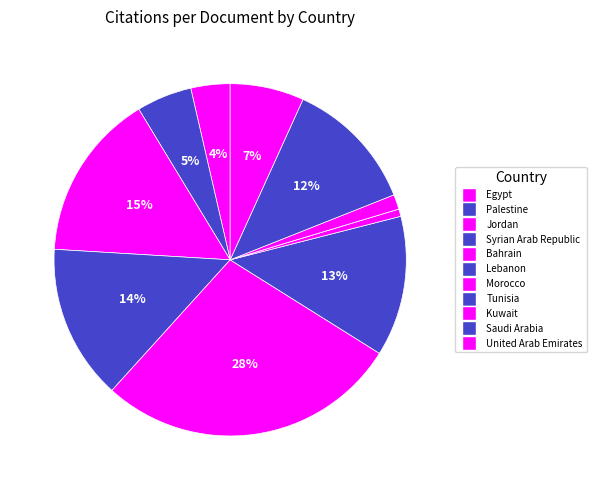

Which has a higher value, Bahrain or Palestine?

Bahrain